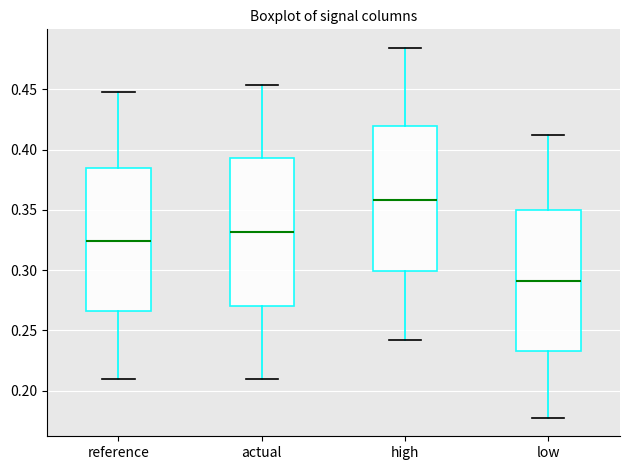

Reading left to right, read every box against the y-axis: the position of its median line, the range the box covers, and the ends of its whiskers. The values are not printed on the chart, so give them approximately, as read against the axis.

reference: median 0.325, box 0.265 to 0.385, whiskers 0.210 to 0.450
actual: median 0.330, box 0.270 to 0.395, whiskers 0.210 to 0.455
high: median 0.360, box 0.300 to 0.420, whiskers 0.240 to 0.485
low: median 0.290, box 0.235 to 0.350, whiskers 0.175 to 0.410